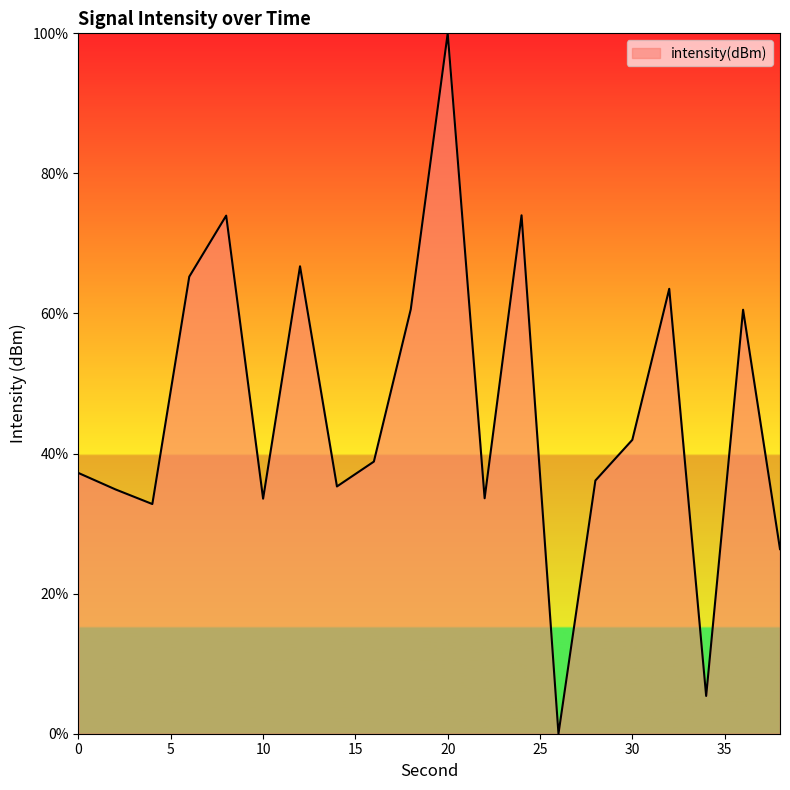

What is the difference between the maximum and minimum values?

100.0